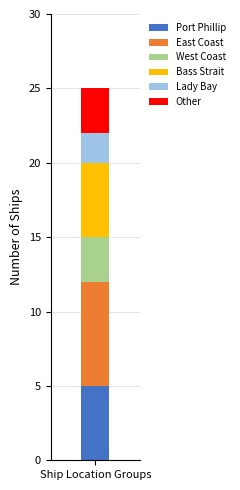

Count the number of categories in the chart.

1